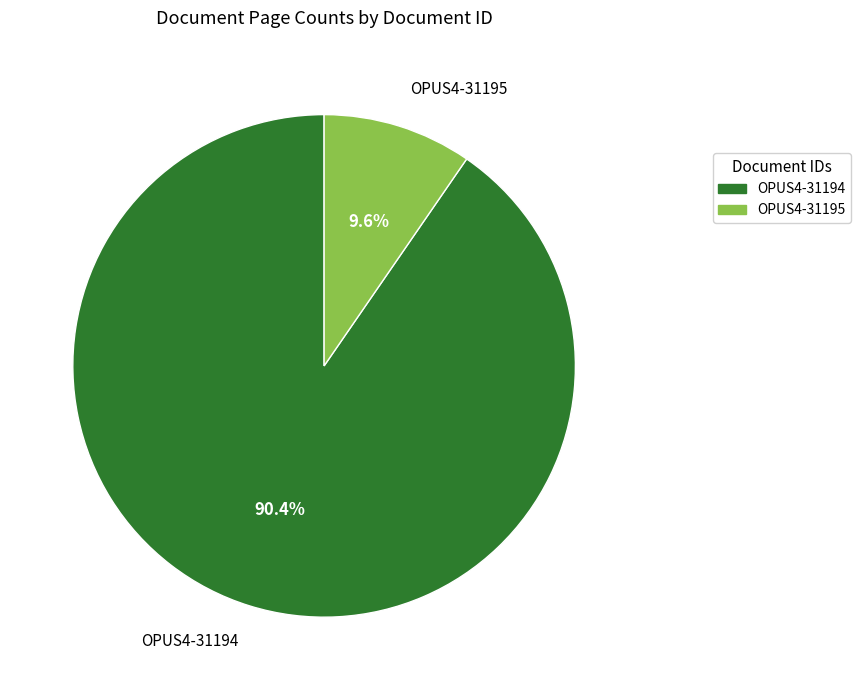

What percentage is NOT represented by OPUS4-31195?

90.4%